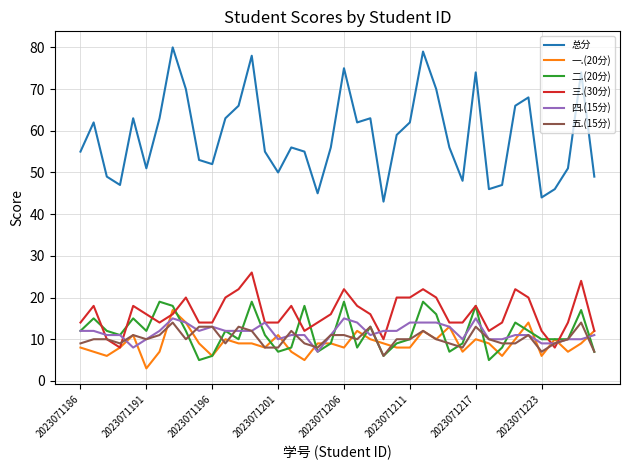

At how many categories does at least one series exceed 34?

40